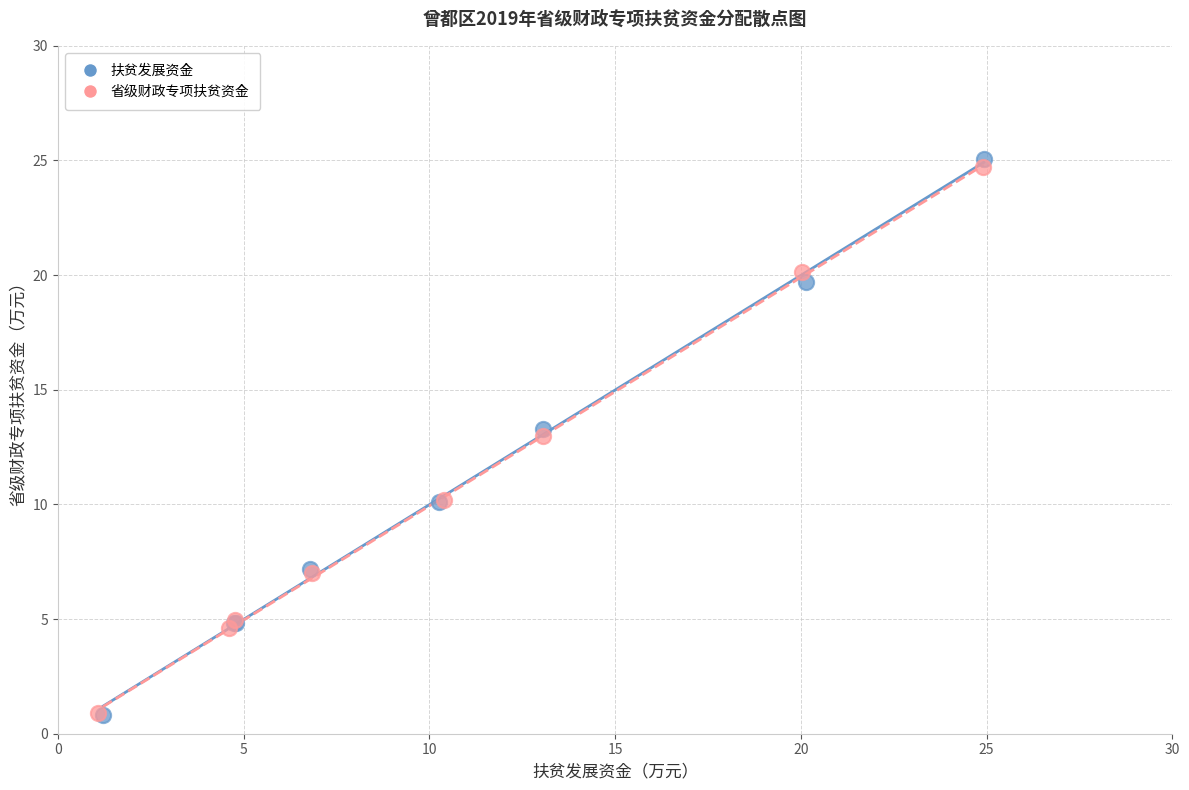

Which series reaches the maximum Y coordinate?

扶贫发展资金